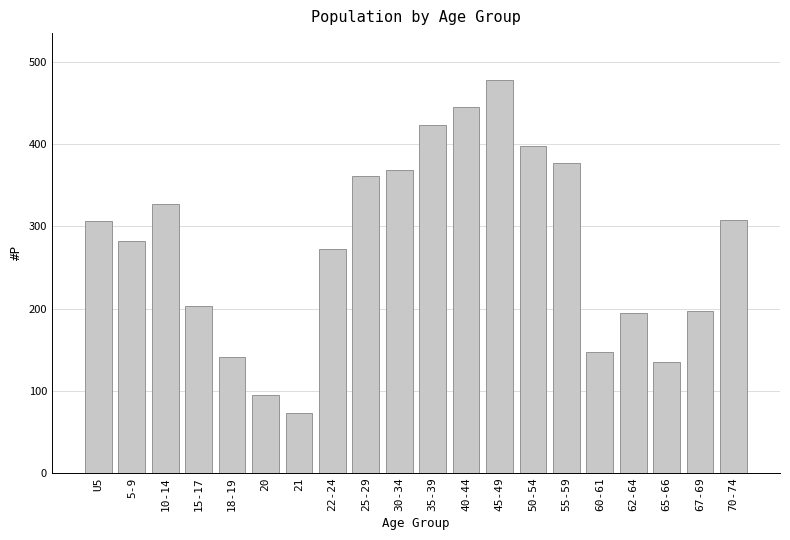

What is the ratio of the value at 50-54 to the value at 5-9?

1.4